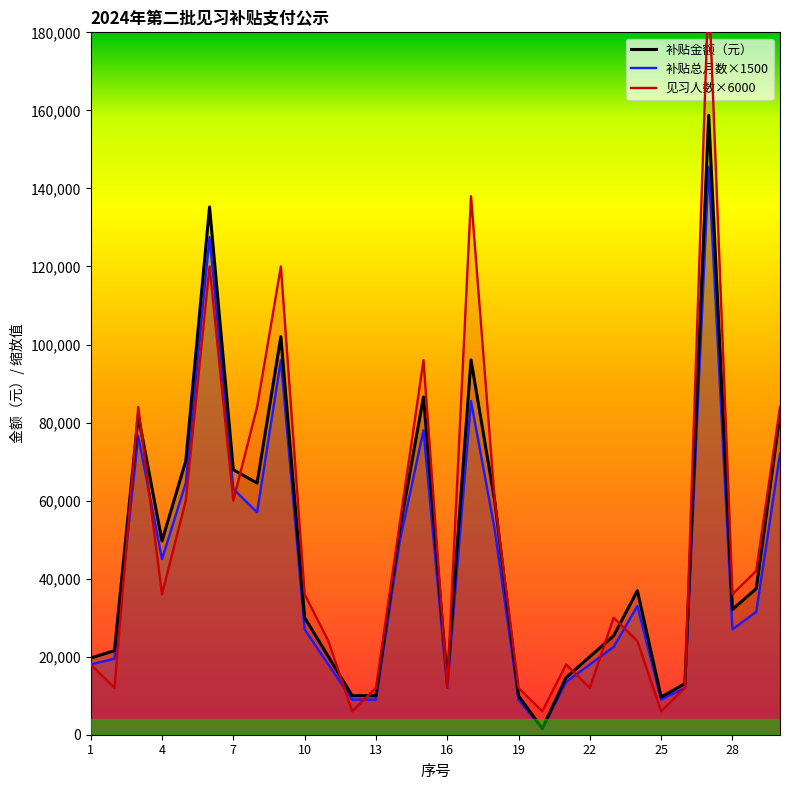

Which series has the largest range (max minus min)?

见习人数（人）